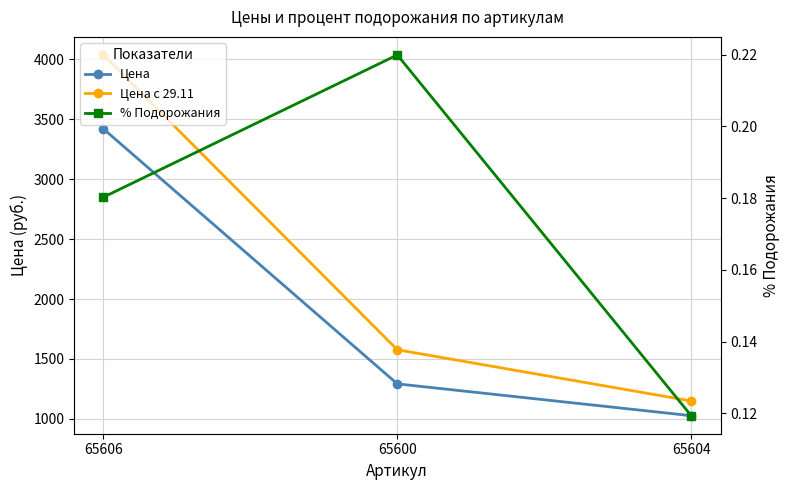

What is the difference between the maximum and minimum values in the Цена с 29.11 series?

2885.0